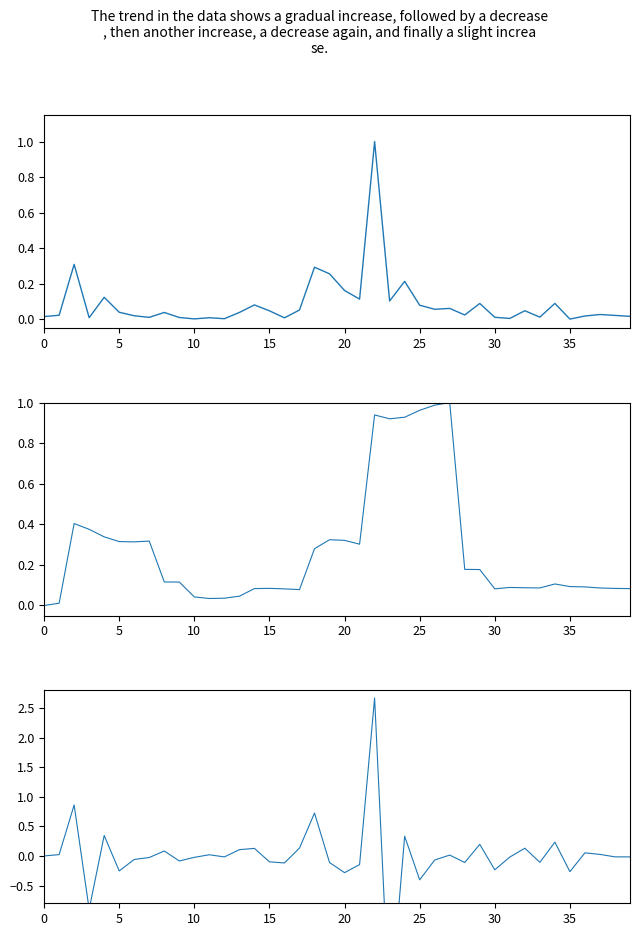

Reading left to right, what are all the values shown in this chart?

Total Harga (normalized): 0.0	0.0	0.3	0.0	0.1	0.0	0.0	0.0	0.0	0.0	0.0	0.0	0.0	0.0	0.1	0.0	0.0	0.1	0.3	0.3	0.2	0.1	1.0	0.1	0.2	0.1	0.1	0.1	0.0	0.1	0.0	0.0	0.0	0.0	0.1	0.0	0.0	0.0	0.0	0.0
Rolling Std (normalized): 0.0	0.0	0.4	0.4	0.3	0.3	0.3	0.3	0.1	0.1	0.0	0.0	0.0	0.0	0.1	0.1	0.1	0.1	0.3	0.3	0.3	0.3	0.9	0.9	0.9	1.0	1.0	1.0	0.2	0.2	0.1	0.1	0.1	0.1	0.1	0.1	0.1	0.1	0.1	0.1
Total Harga (diff scaled): 0.0	0.0	0.9	-0.9	0.3	-0.3	-0.1	-0.0	0.1	-0.1	-0.0	0.0	-0.0	0.1	0.1	-0.1	-0.1	0.1	0.7	-0.1	-0.3	-0.1	2.7	-2.7	0.3	-0.4	-0.1	0.0	-0.1	0.2	-0.2	-0.0	0.1	-0.1	0.2	-0.3	0.1	0.0	-0.0	-0.0